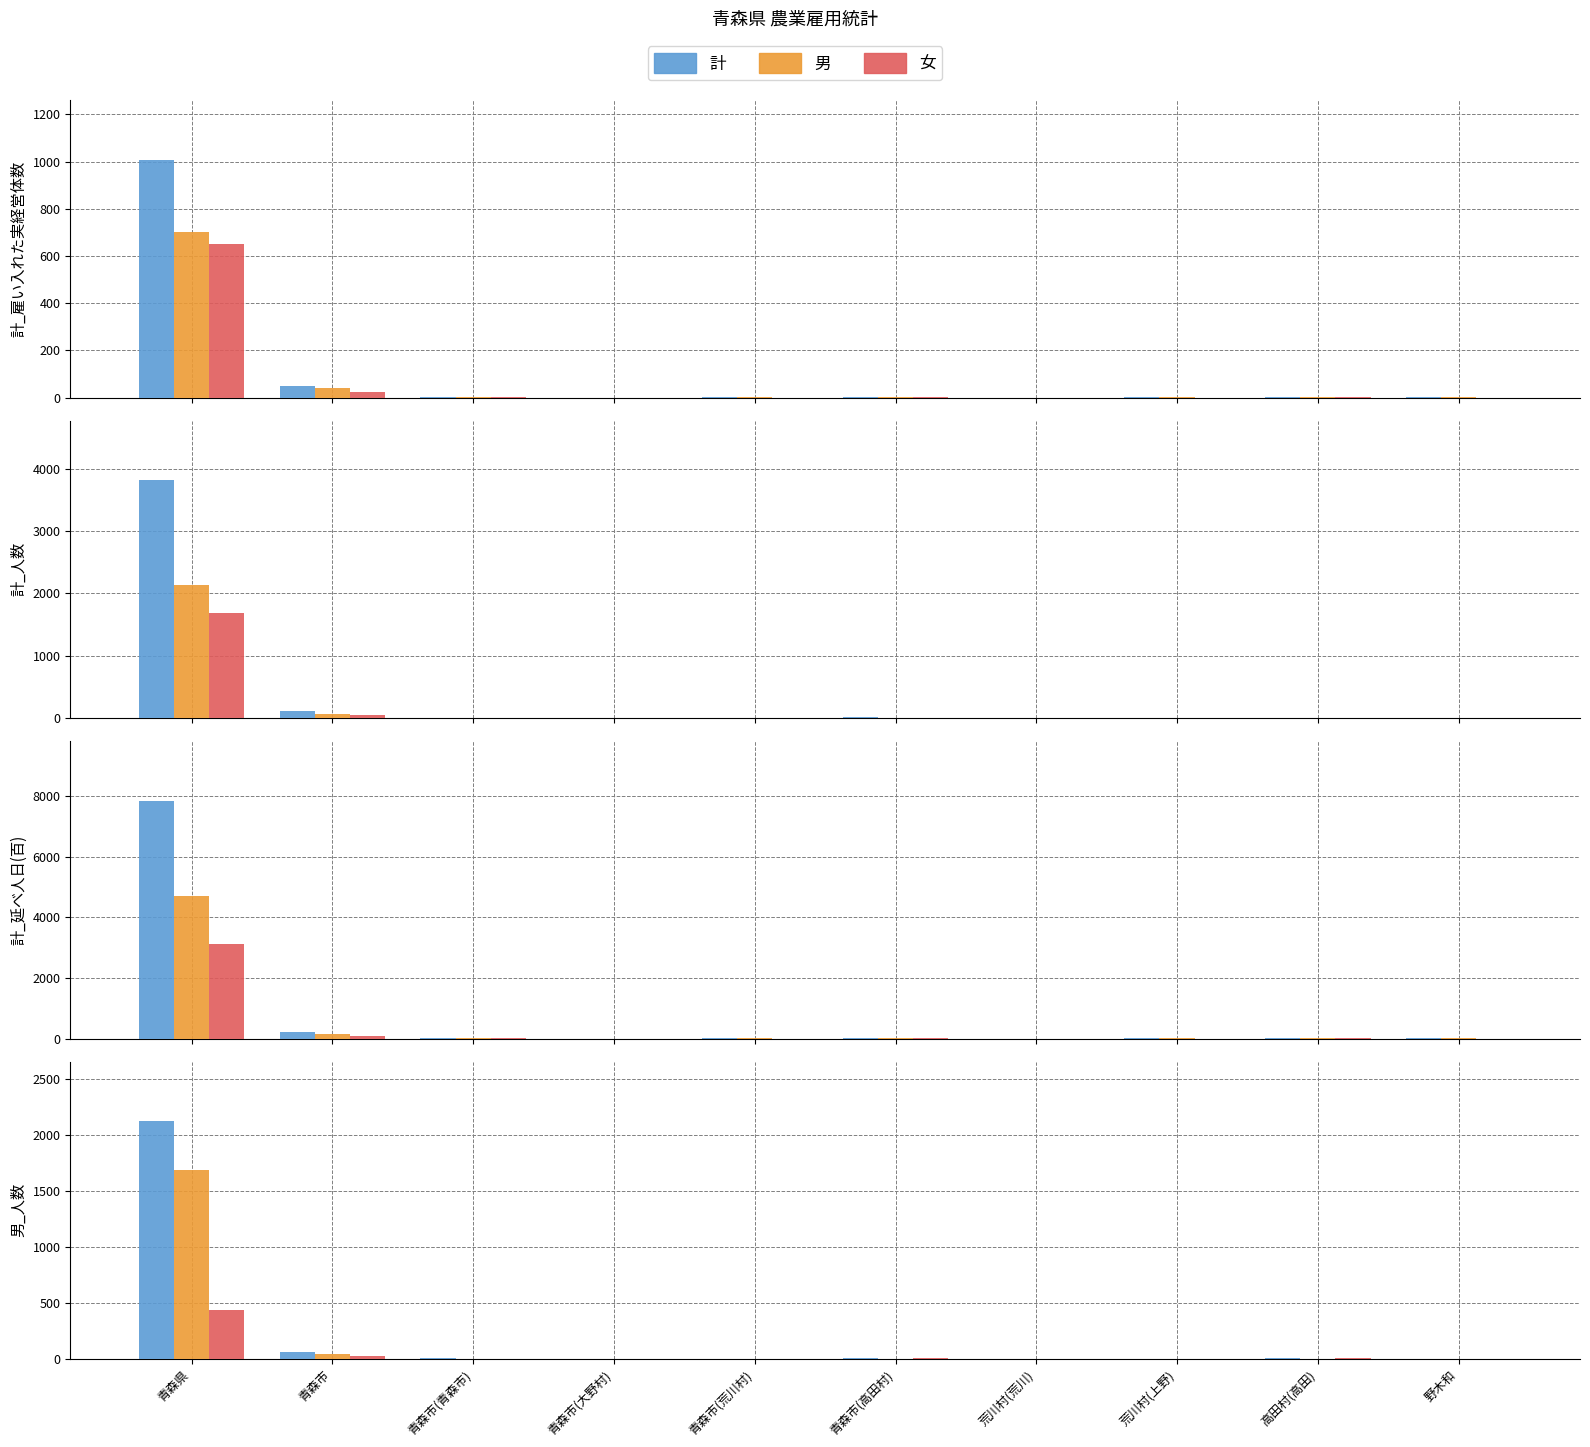

Is it true that 計 equals 8 at 青森市(青森市)?

False